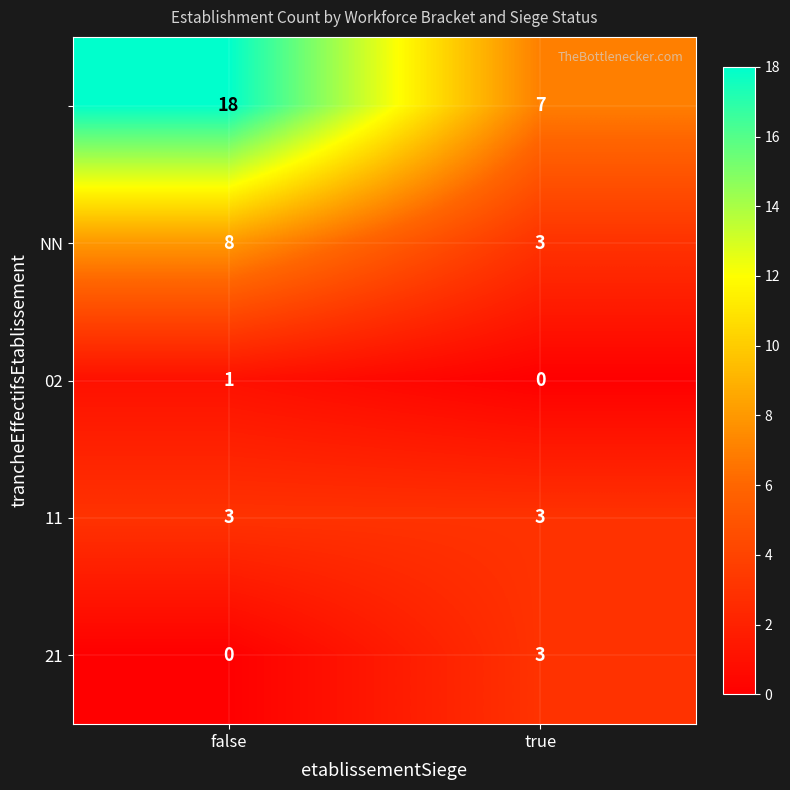

What is the difference between the highest and lowest values at true?

7